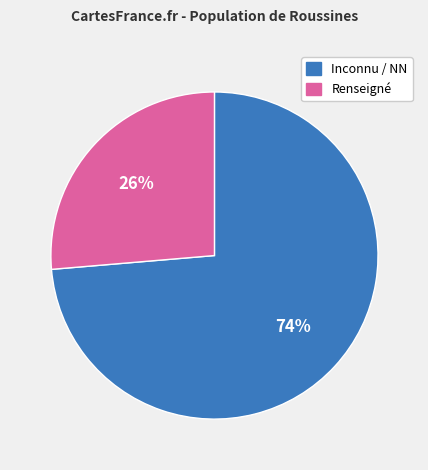

To the nearest percent, what is the average slice percentage?

50%